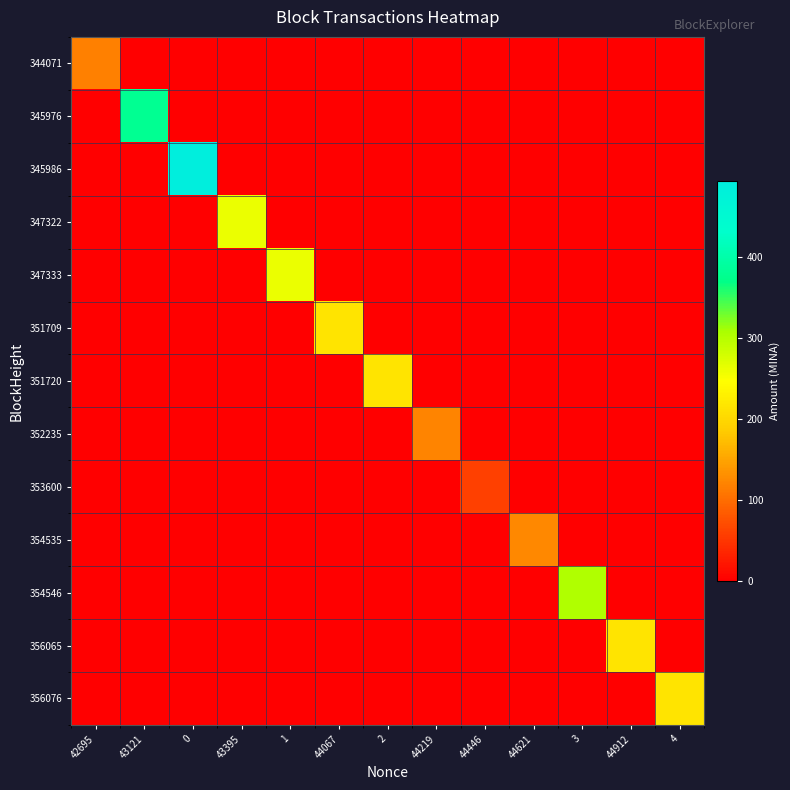

Reading left to right, what are all the values shown in this chart?

344071: 42695=116.5	43121=0.0	0=0.0	43395=0.0	1=0.0	44067=0.0	2=0.0	44219=0.0	44446=0.0	44621=0.0	3=0.0	44912=0.0	4=0.0
345976: 42695=0.0	43121=379.0	0=0.0	43395=0.0	1=0.0	44067=0.0	2=0.0	44219=0.0	44446=0.0	44621=0.0	3=0.0	44912=0.0	4=0.0
345986: 42695=0.0	43121=0.0	0=494.4	43395=0.0	1=0.0	44067=0.0	2=0.0	44219=0.0	44446=0.0	44621=0.0	3=0.0	44912=0.0	4=0.0
347322: 42695=0.0	43121=0.0	0=0.0	43395=262.3	1=0.0	44067=0.0	2=0.0	44219=0.0	44446=0.0	44621=0.0	3=0.0	44912=0.0	4=0.0
347333: 42695=0.0	43121=0.0	0=0.0	43395=0.0	1=262.2	44067=0.0	2=0.0	44219=0.0	44446=0.0	44621=0.0	3=0.0	44912=0.0	4=0.0
351709: 42695=0.0	43121=0.0	0=0.0	43395=0.0	1=0.0	44067=215.1	2=0.0	44219=0.0	44446=0.0	44621=0.0	3=0.0	44912=0.0	4=0.0
351720: 42695=0.0	43121=0.0	0=0.0	43395=0.0	1=0.0	44067=0.0	2=215.1	44219=0.0	44446=0.0	44621=0.0	3=0.0	44912=0.0	4=0.0
352235: 42695=0.0	43121=0.0	0=0.0	43395=0.0	1=0.0	44067=0.0	2=0.0	44219=120.7	44446=0.0	44621=0.0	3=0.0	44912=0.0	4=0.0
353600: 42695=0.0	43121=0.0	0=0.0	43395=0.0	1=0.0	44067=0.0	2=0.0	44219=0.0	44446=59.3	44621=0.0	3=0.0	44912=0.0	4=0.0
354535: 42695=0.0	43121=0.0	0=0.0	43395=0.0	1=0.0	44067=0.0	2=0.0	44219=0.0	44446=0.0	44621=124.0	3=0.0	44912=0.0	4=0.0
354546: 42695=0.0	43121=0.0	0=0.0	43395=0.0	1=0.0	44067=0.0	2=0.0	44219=0.0	44446=0.0	44621=0.0	3=303.9	44912=0.0	4=0.0
356065: 42695=0.0	43121=0.0	0=0.0	43395=0.0	1=0.0	44067=0.0	2=0.0	44219=0.0	44446=0.0	44621=0.0	3=0.0	44912=215.8	4=0.0
356076: 42695=0.0	43121=0.0	0=0.0	43395=0.0	1=0.0	44067=0.0	2=0.0	44219=0.0	44446=0.0	44621=0.0	3=0.0	44912=0.0	4=215.8